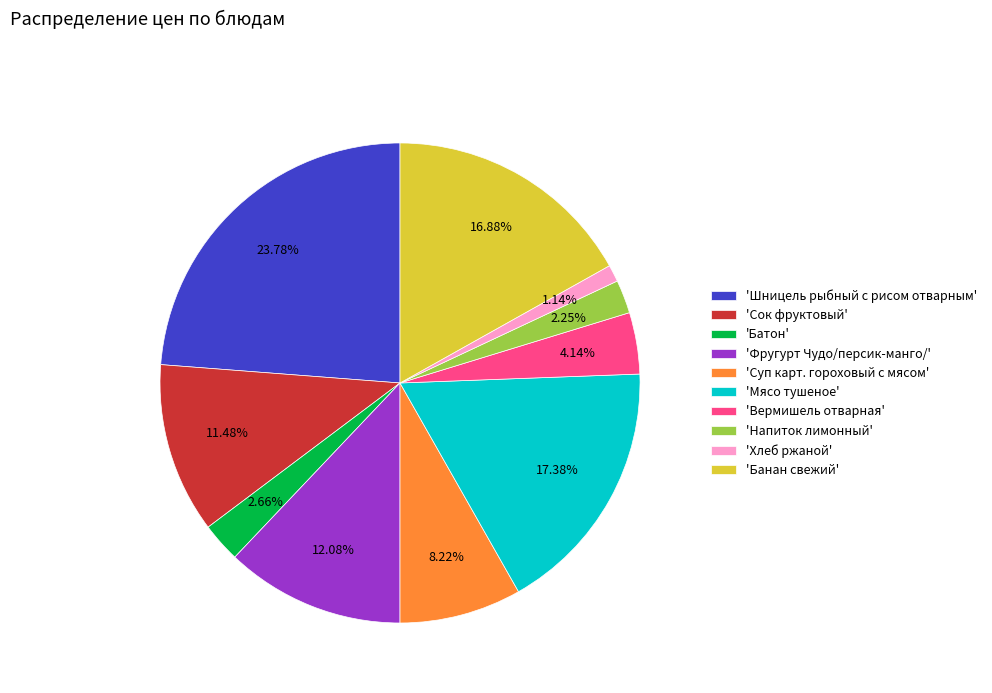

What is the ratio of the value at 'Сок фруктовый' to the value at 'Суп карт. гороховый с мясом'?

1.4